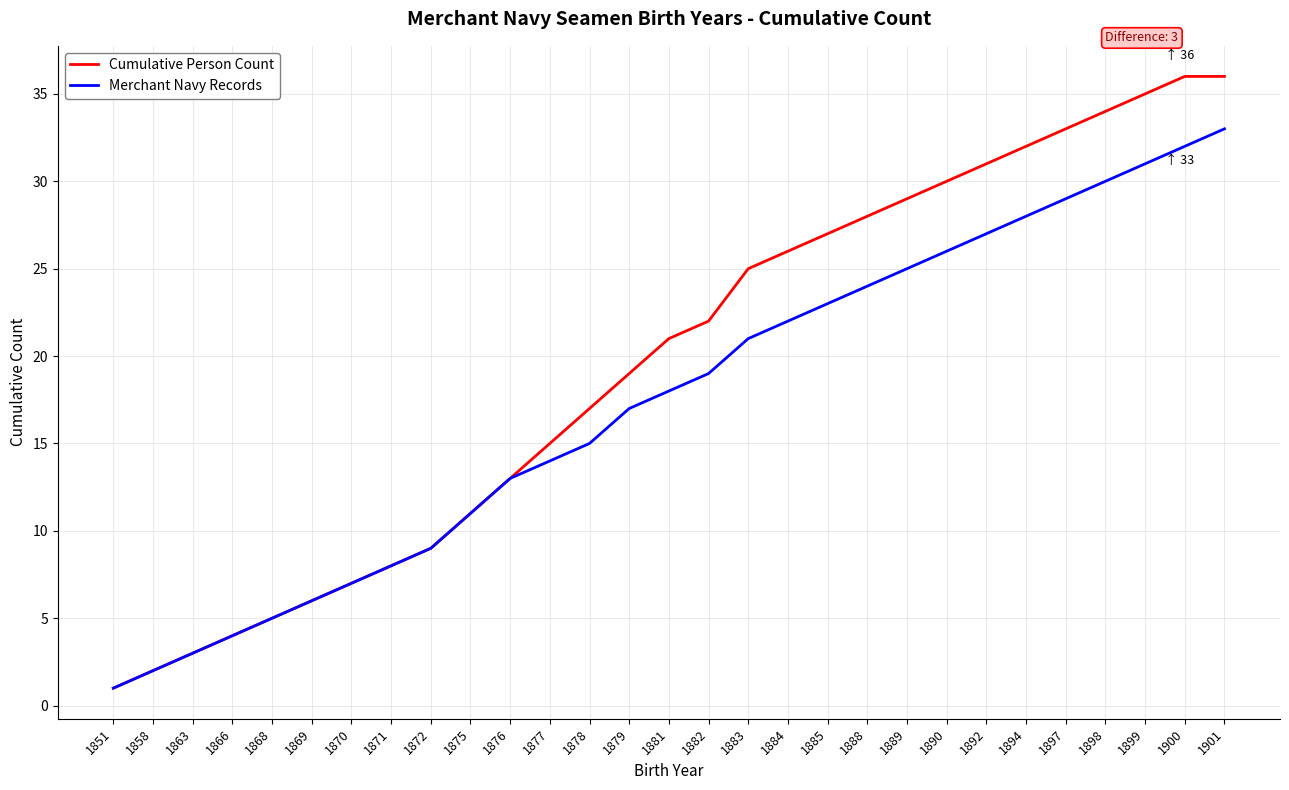

Reading left to right, extract all data points from this chart.

Cumulative Person Count: 1	2	3	4	5	6	7	8	9	11	13	15	17	19	21	22	25	26	27	28	29	30	31	32	33	34	35	36	36
Merchant Navy Records: 1	2	3	4	5	6	7	8	9	11	13	14	15	17	18	19	21	22	23	24	25	26	27	28	29	30	31	32	33